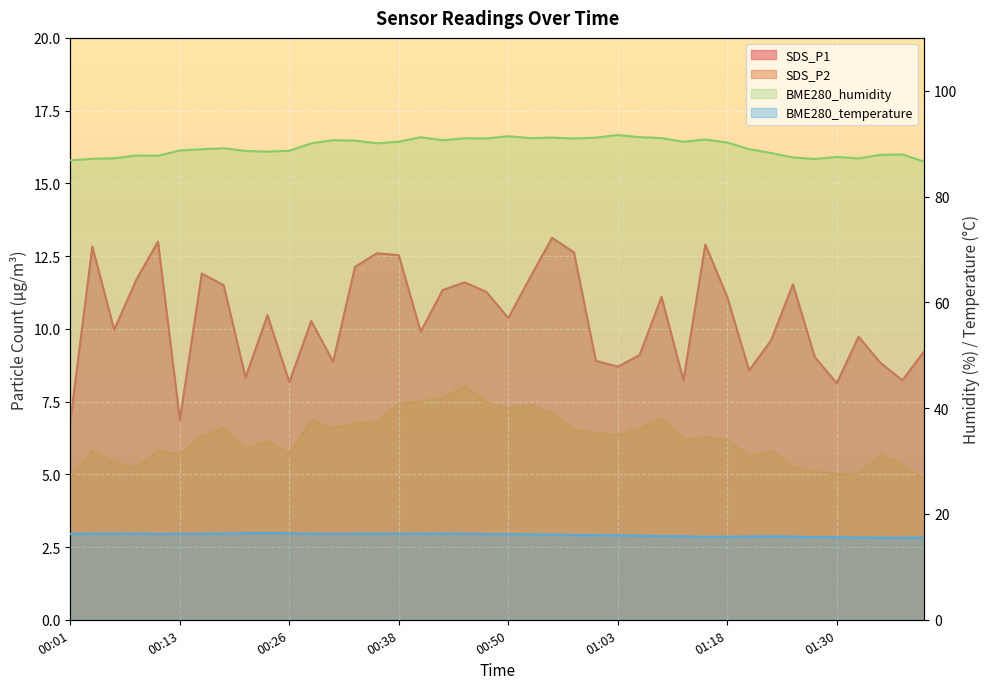

Rank the categories by BME280_temperature value from lowest to highest.

01:38, 01:35, 01:40, 01:33, 01:30, 01:28, 01:15, 01:18, 01:25, 01:20, 01:23, 01:10, 01:08, 01:05, 01:03, 01:00, 00:58, 00:55, 00:53, 00:50, 00:48, 00:11, 00:30, 00:13, 00:01, 00:45, 00:06, 00:16, 00:33, 00:28, 00:35, 00:04, 00:38, 00:40, 00:43, 00:09, 00:18, 00:21, 00:26, 00:23